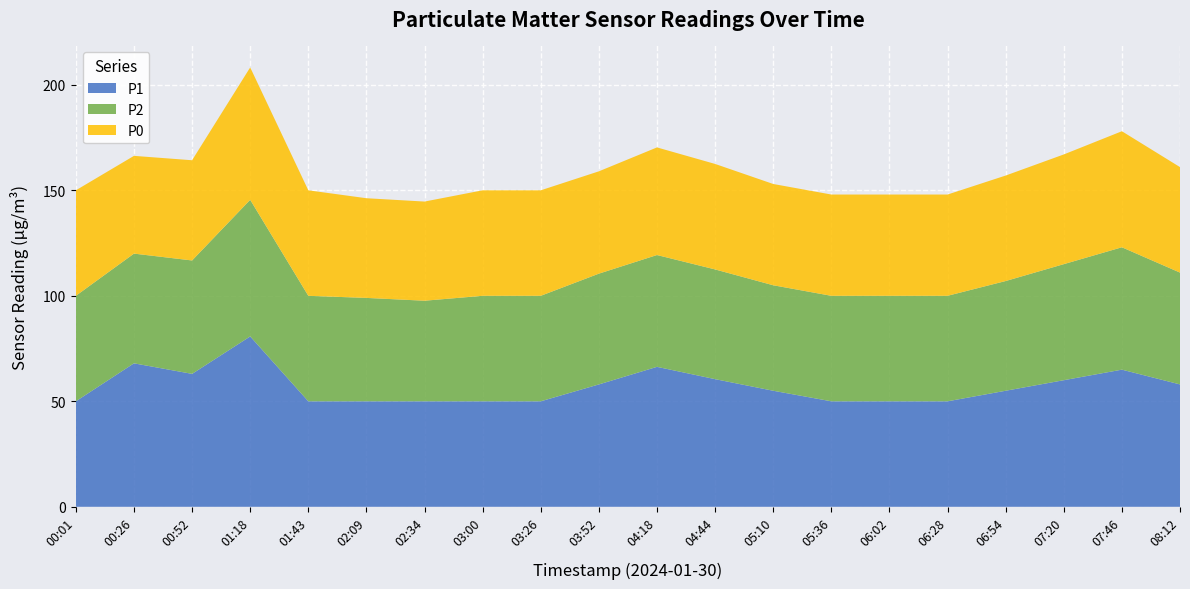

Reading right to left, list all the values displayed in this chart.

P1: 58.0	65.0	60.0	55.0	50.0	50.0	50.0	55.0	60.5	66.3	58.0	50.0	50.0	50.0	50.0	50.0	80.8	63.0	68.0	50.0
P2: 53.0	58.0	55.0	52.0	50.0	50.0	50.0	50.0	52.0	53.0	52.5	50.0	50.0	47.7	49.0	50.0	64.8	53.8	52.0	50.0
P0: 50.0	55.0	52.0	50.0	48.0	48.0	48.0	48.0	50.0	51.0	48.5	50.0	50.0	47.0	47.2	50.0	62.8	47.5	46.3	50.0